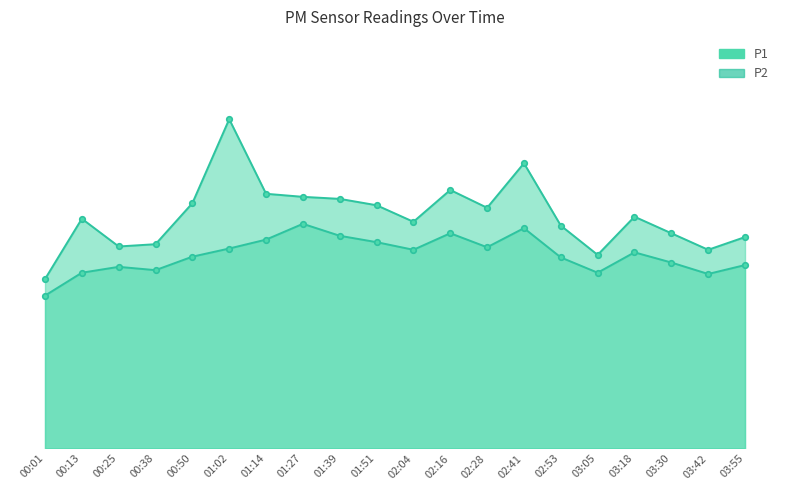

Which series has the widest spread of values?

P1